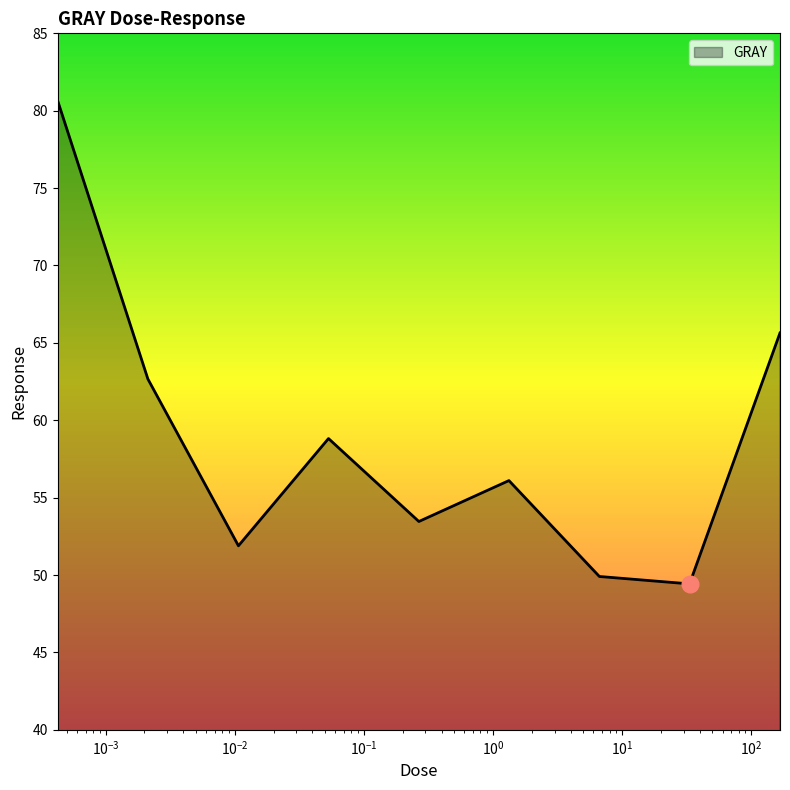

What is the maximum value shown in the chart?

80.6